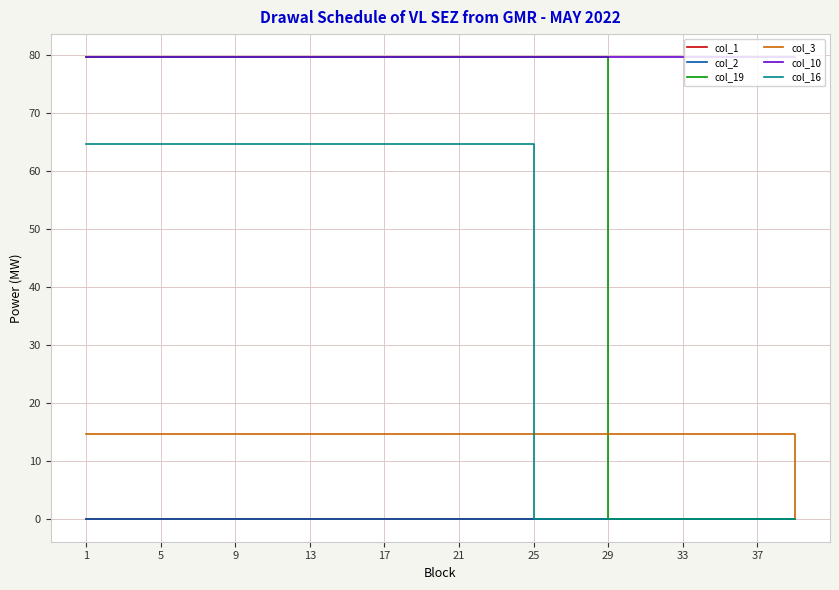

True or false: col_1 and col_19 cross at least once.

False